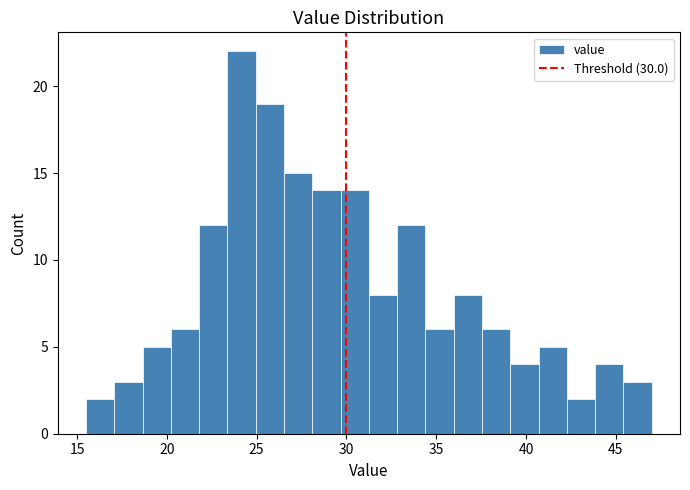

Read against the x-axis, roughly where is the centre of the tallest bar?

24.0